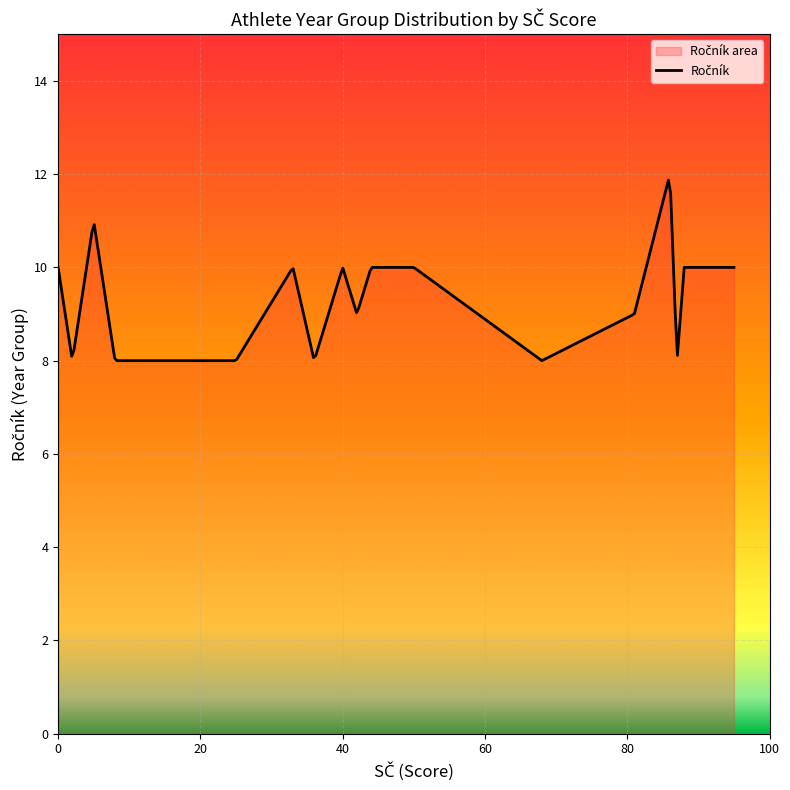

What is the minimum value shown in the chart?

8.0